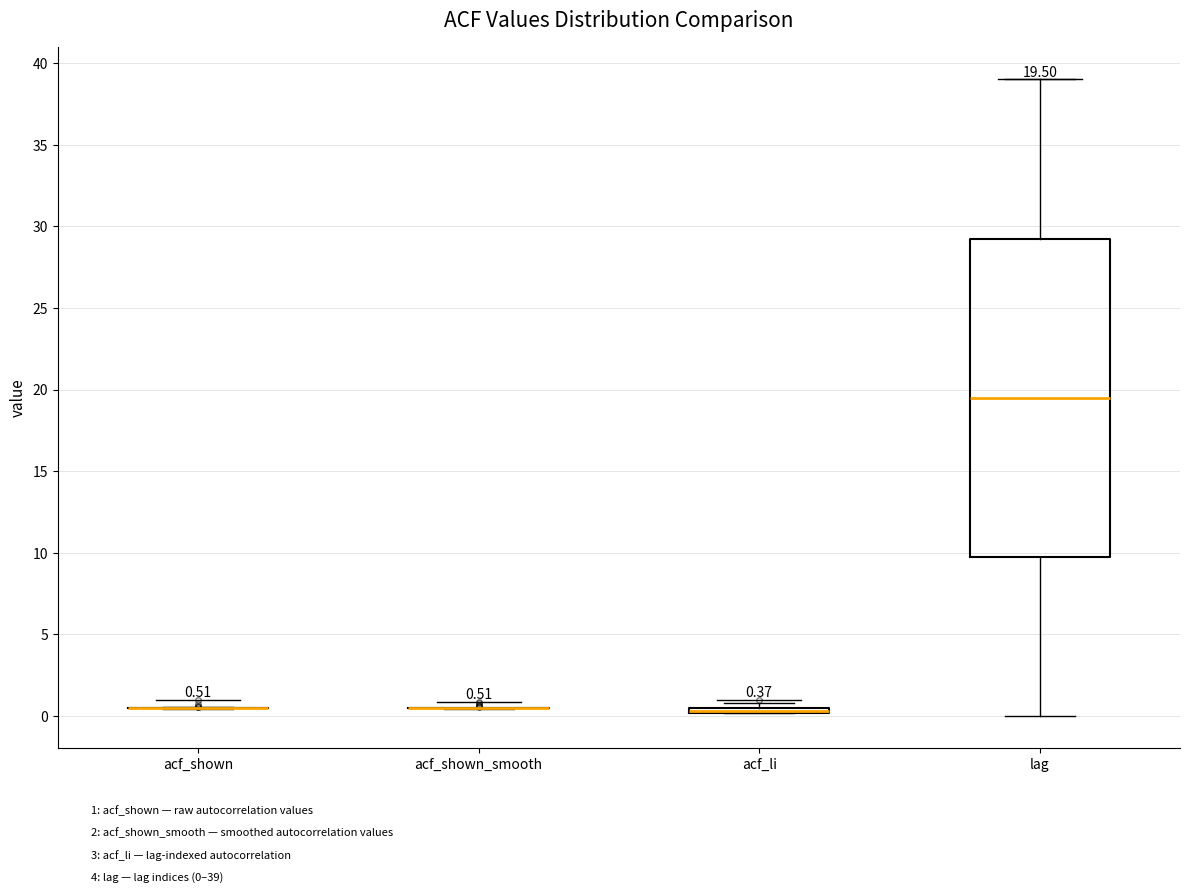

Comparing the boxes themselves (not the whiskers), which one is the tallest?

lag